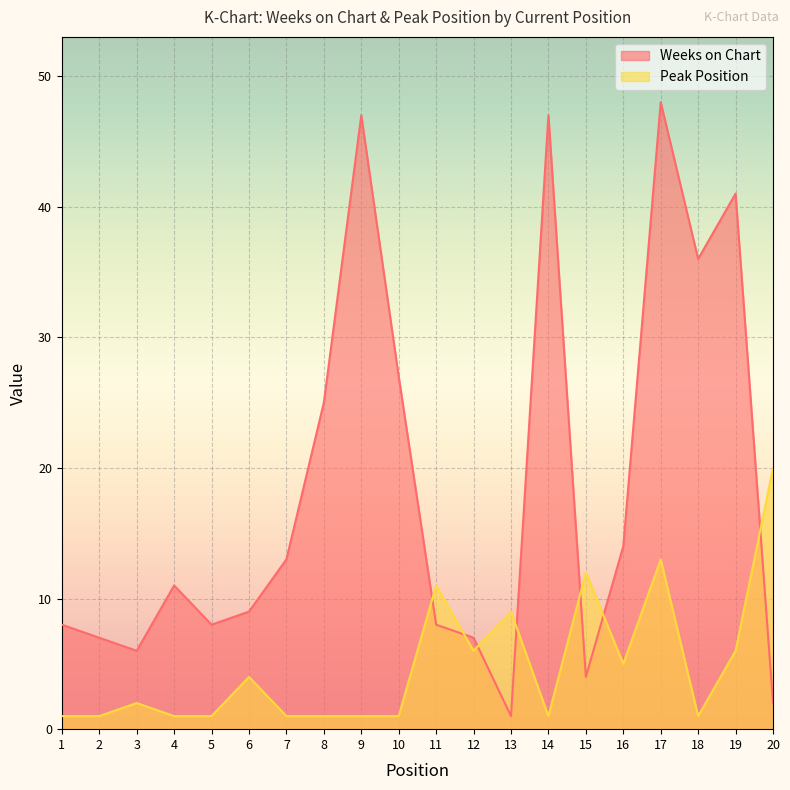

At how many categories does at least one series exceed 40?

4